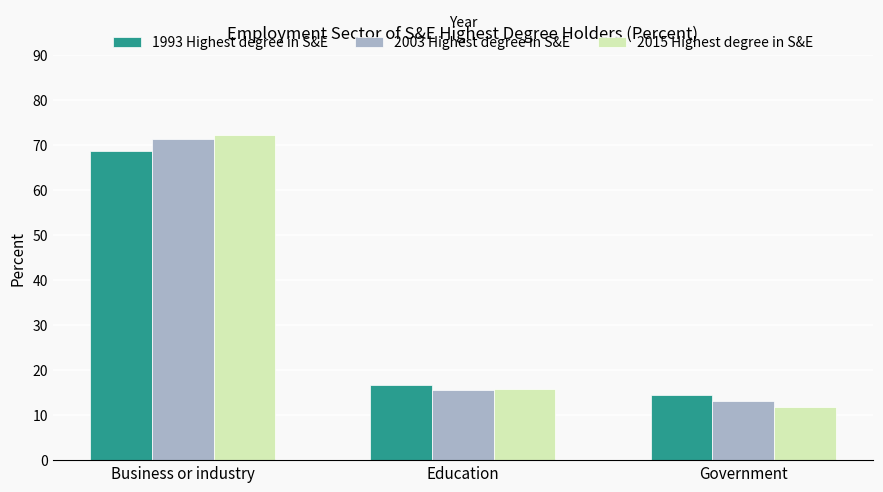

List the series in order of their peak value, highest first.

2015 Highest degree in S&E, 2003 Highest degree in S&E, 1993 Highest degree in S&E